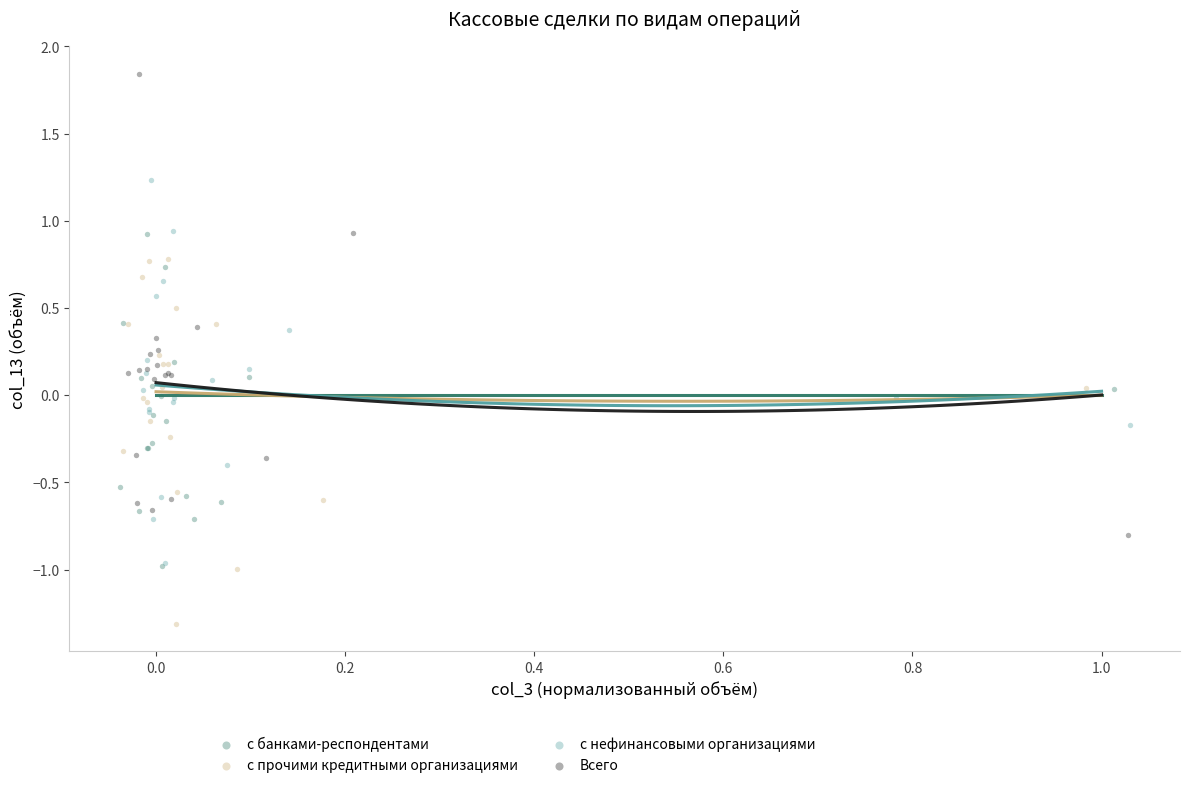

Which series reaches the maximum Y coordinate?

Всего